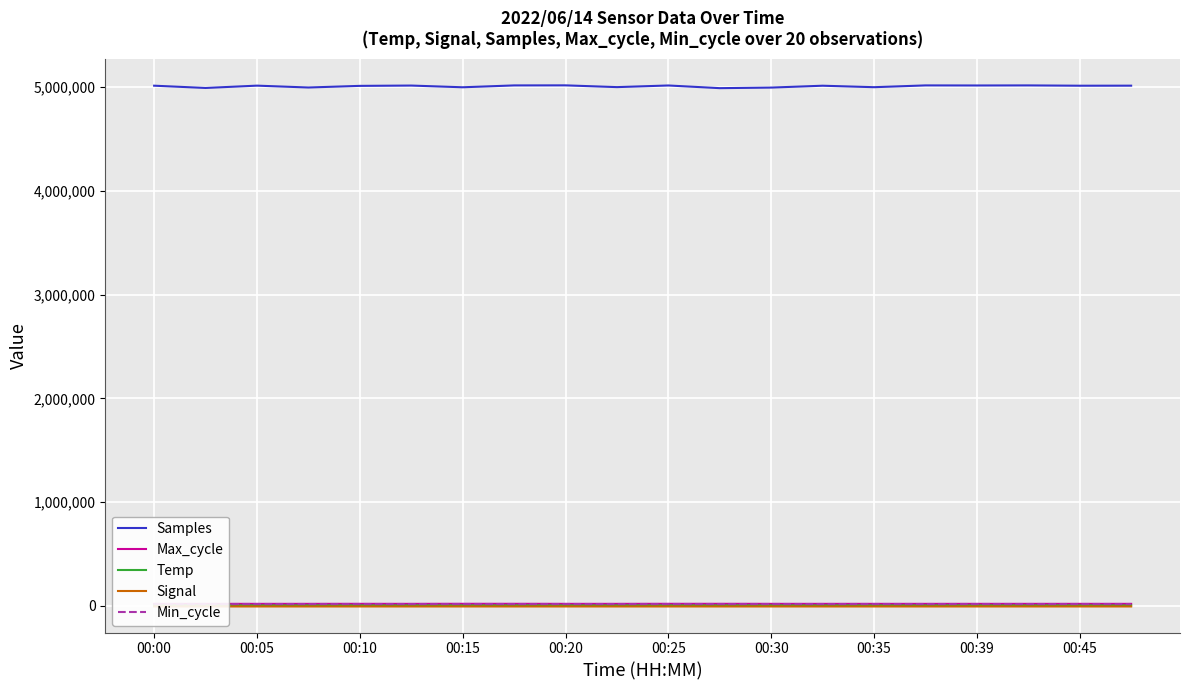

What is the approximate value of Min_cycle at 15?

19992